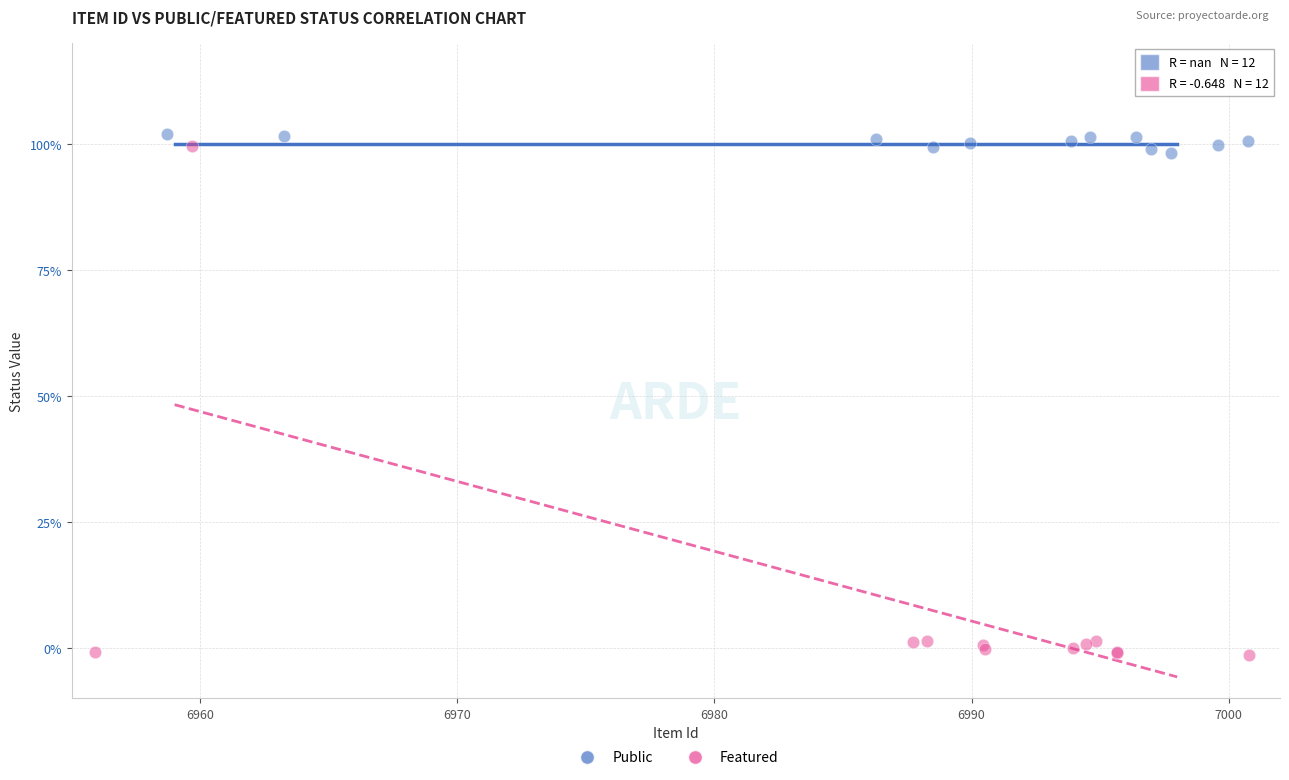

Which series reaches the minimum Y coordinate?

Featured